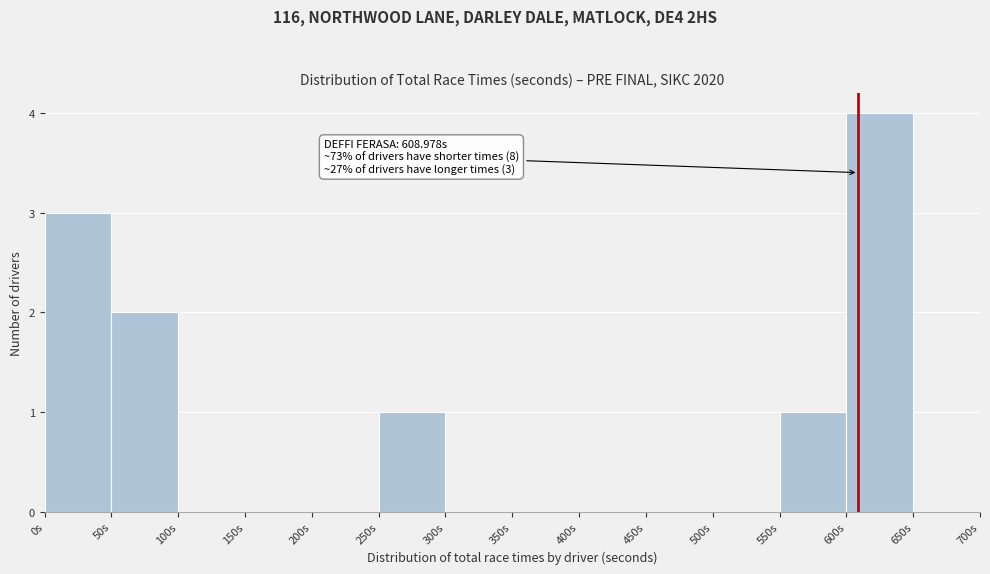

Which range on the x-axis has the tallest bar?

600 to 650